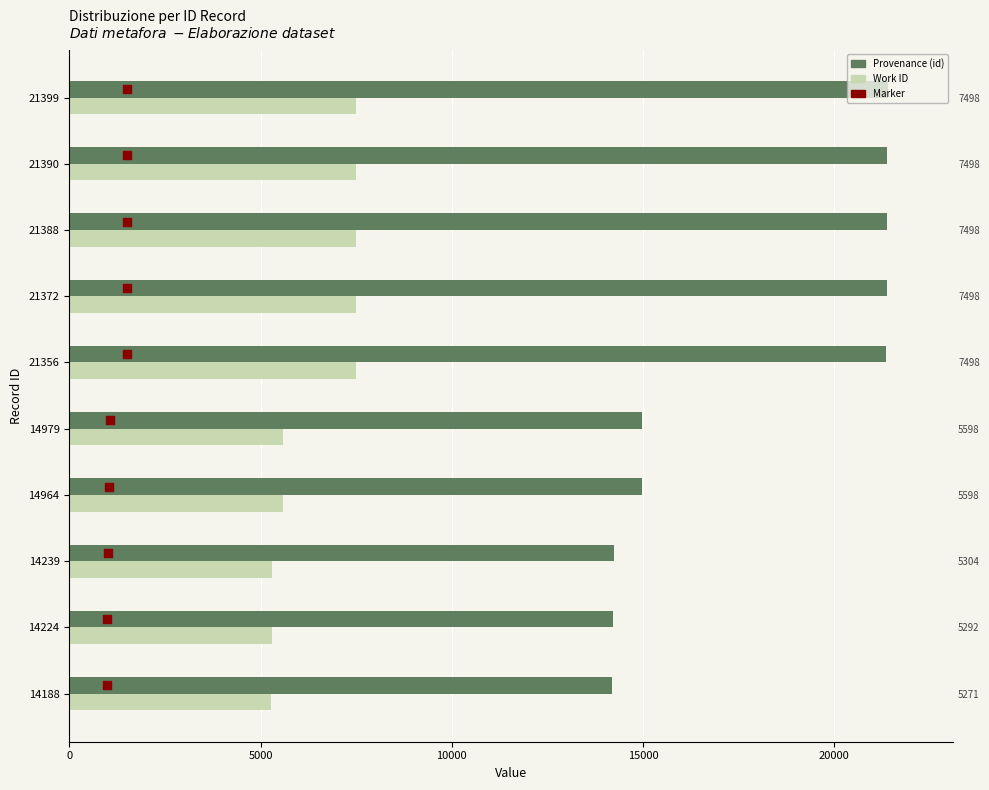

At how many categories does at least one series exceed 14380?

7